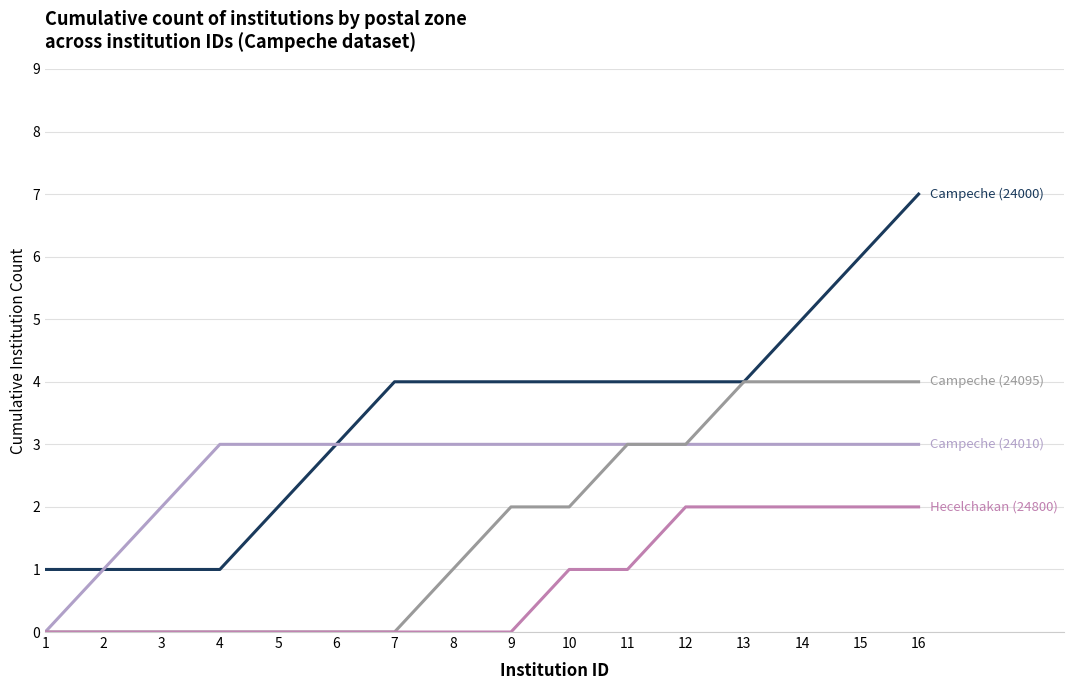

At which category does the chart reach its peak across all series?

16